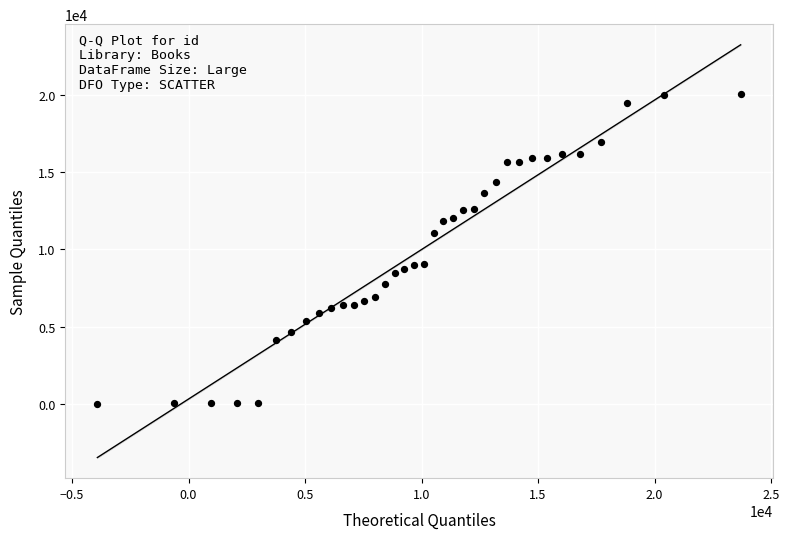

What is the range of Y values (max minus min)?

20005